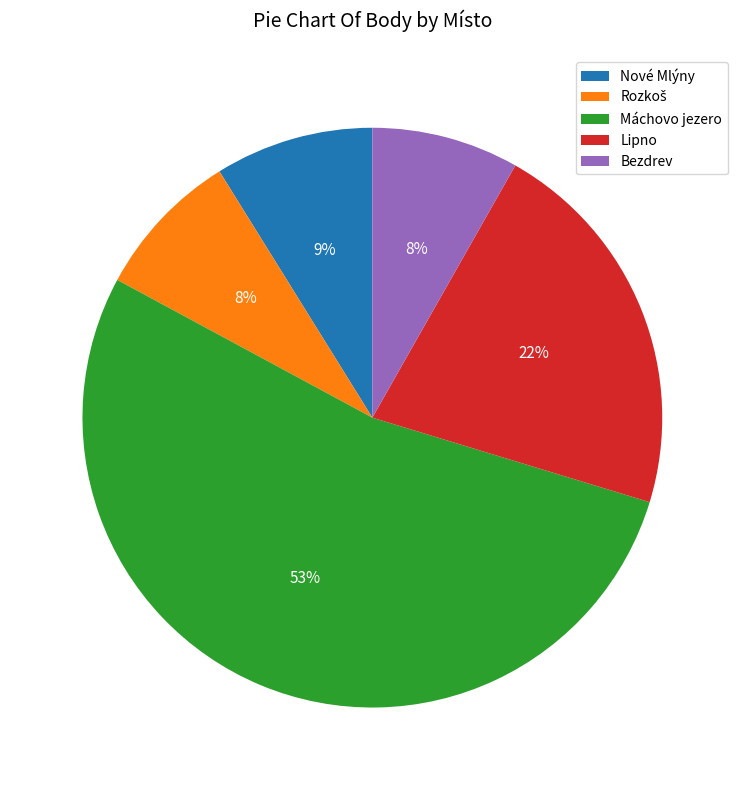

Which category has the biggest portion of the pie?

Máchovo jezero